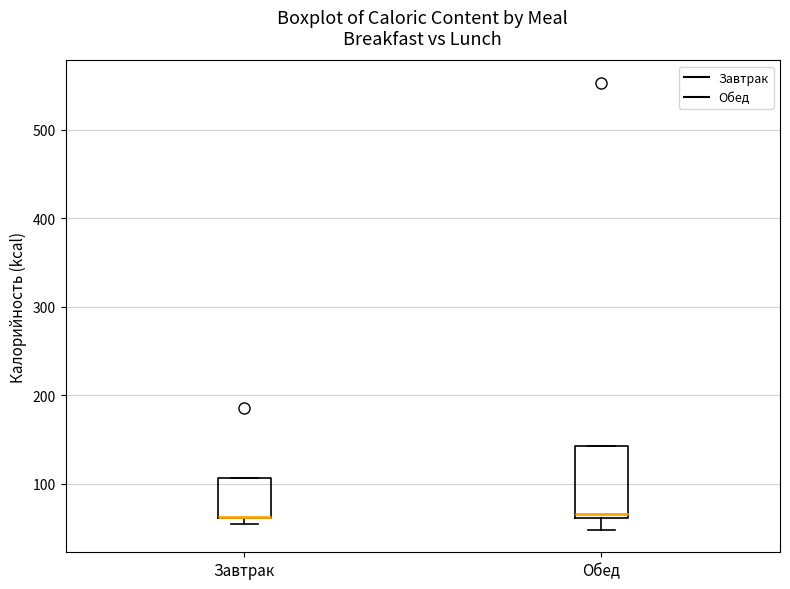

Reading left to right, transcribe this box plot: for each box, give where its median line is, the range the box spans, and where its two whiskers end, as read against the y-axis. The values are not printed on the chart, so give them approximately, as read against the axis.

Завтрак: median 60 (drawn on the box's lower edge), box 60 to 110, whiskers 60 (just below the box's lower edge) to 110
Обед: median 70, box 60 to 140, whiskers 50 to 140